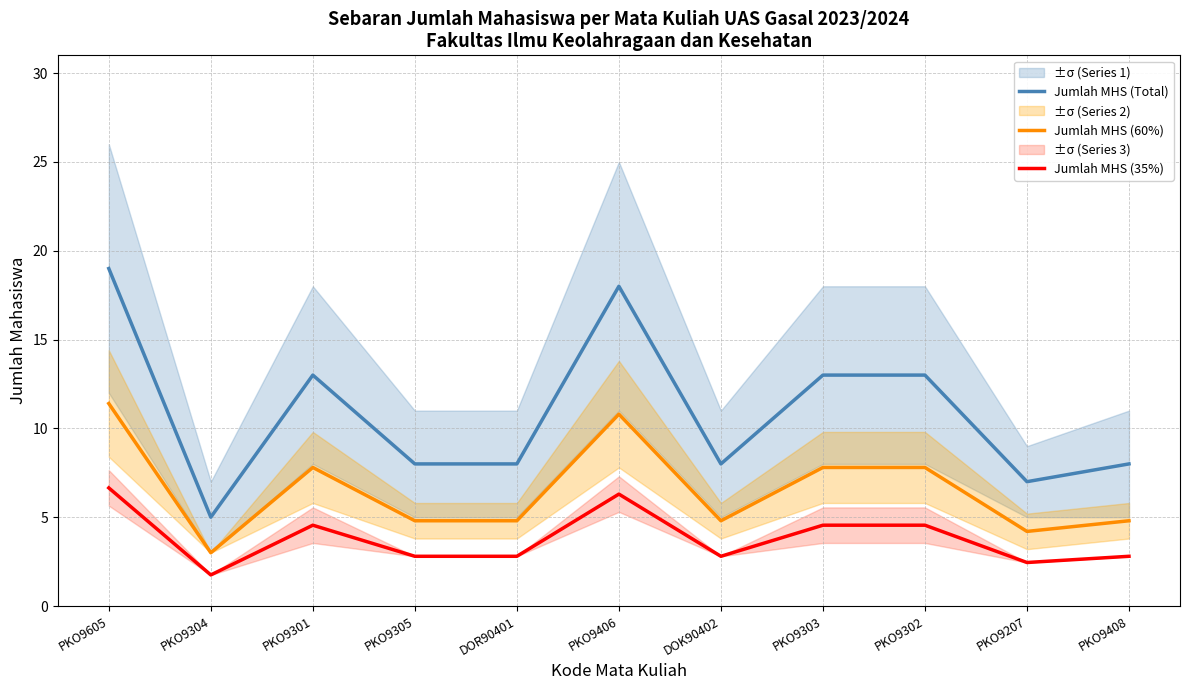

True or false: Jumlah MHS (60%) and Jumlah MHS (Total) cross at least once.

False